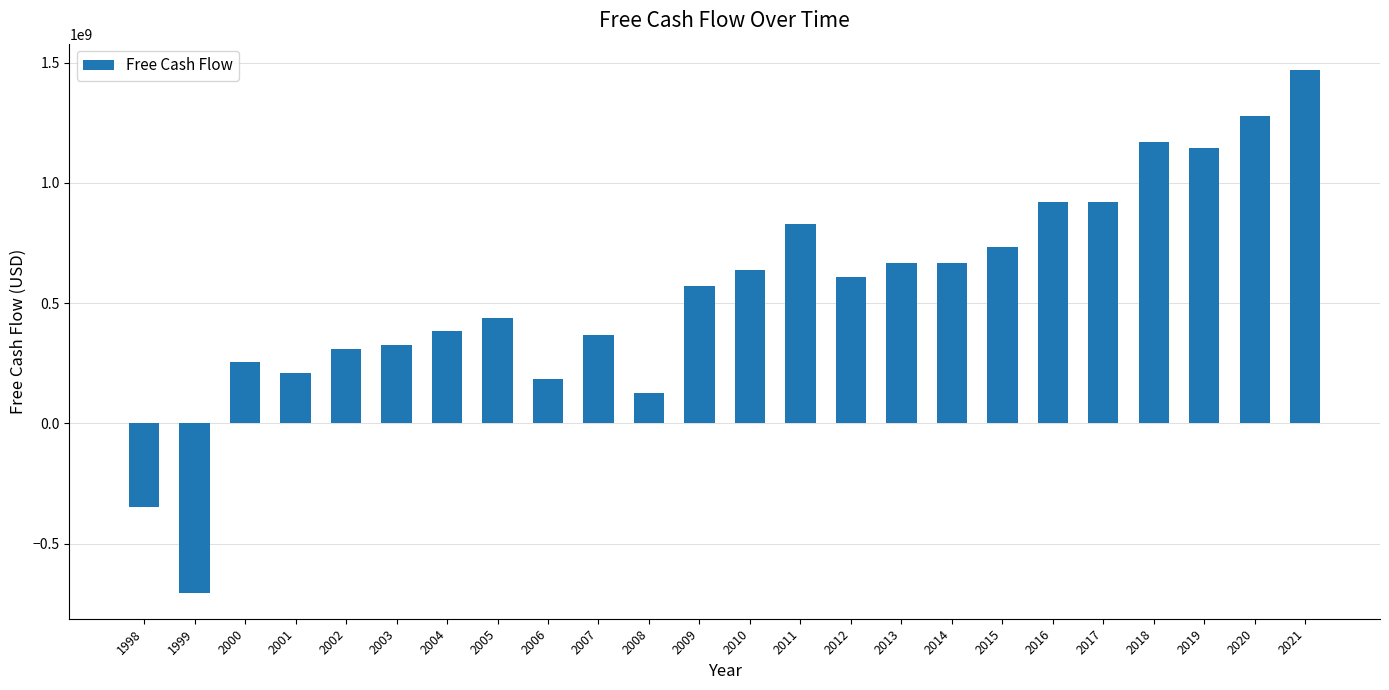

What is the maximum value shown in the chart?

1470000000